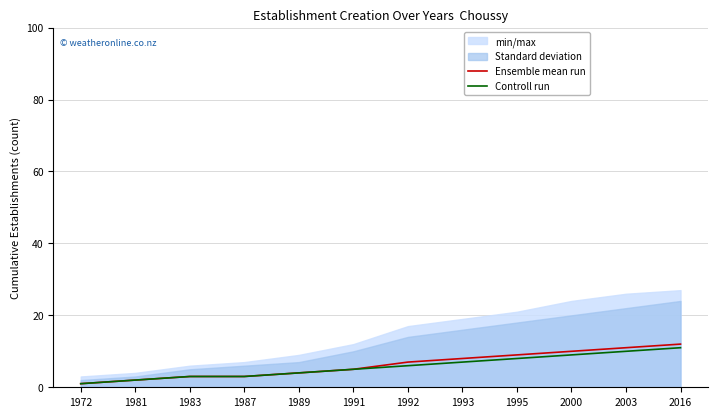

What is the sum of all Controll run values?

69